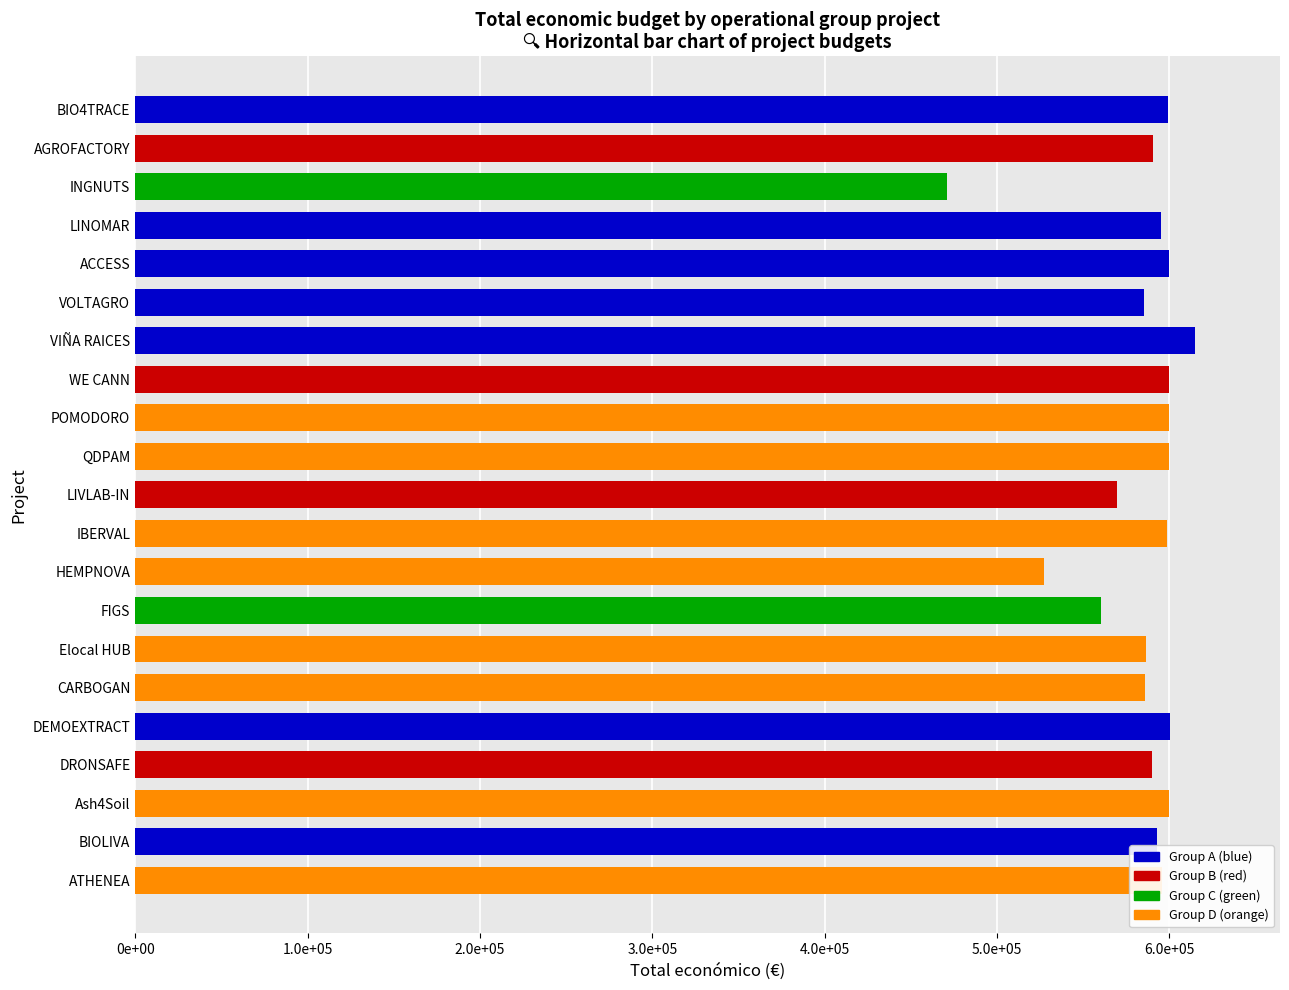

Rank the categories by value from highest to lowest.

VIÑA RAICES, DEMOEXTRACT, Ash4Soil, QDPAM, ACCESS, WE CANN, POMODORO, BIO4TRACE, IBERVAL, ATHENEA, LINOMAR, BIOLIVA, AGROFACTORY, DRONSAFE, Elocal HUB, CARBOGAN, VOLTAGRO, LIVLAB-IN, FIGS, HEMPNOVA, INGNUTS